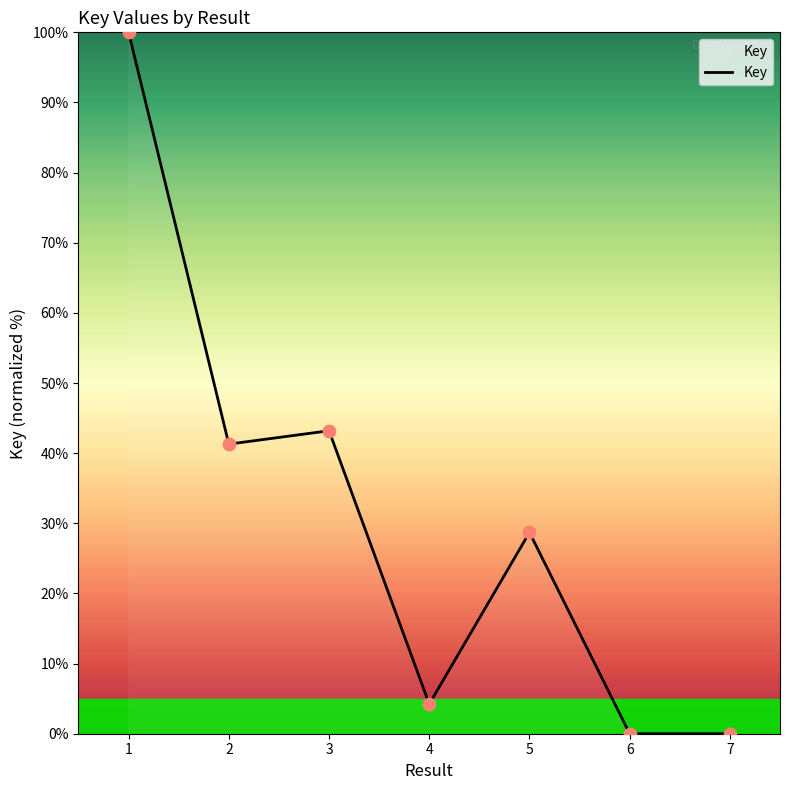

Approximately how many times larger is the value at 4 compared to 5?

0.1